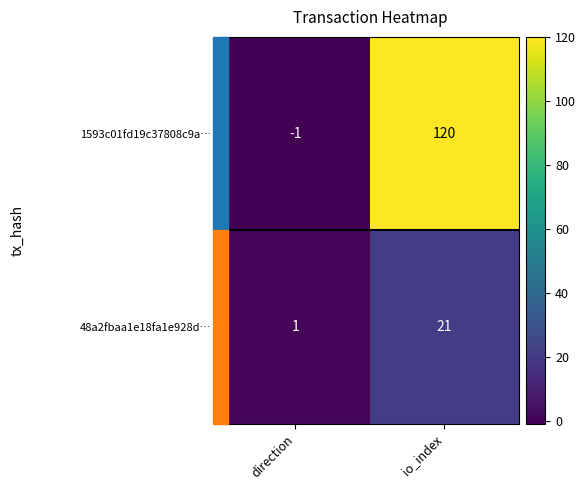

List the series in order of their overall mean, lowest first.

48a2fbaa1e18fa1e928d…, 1593c01fd19c37808c9a…